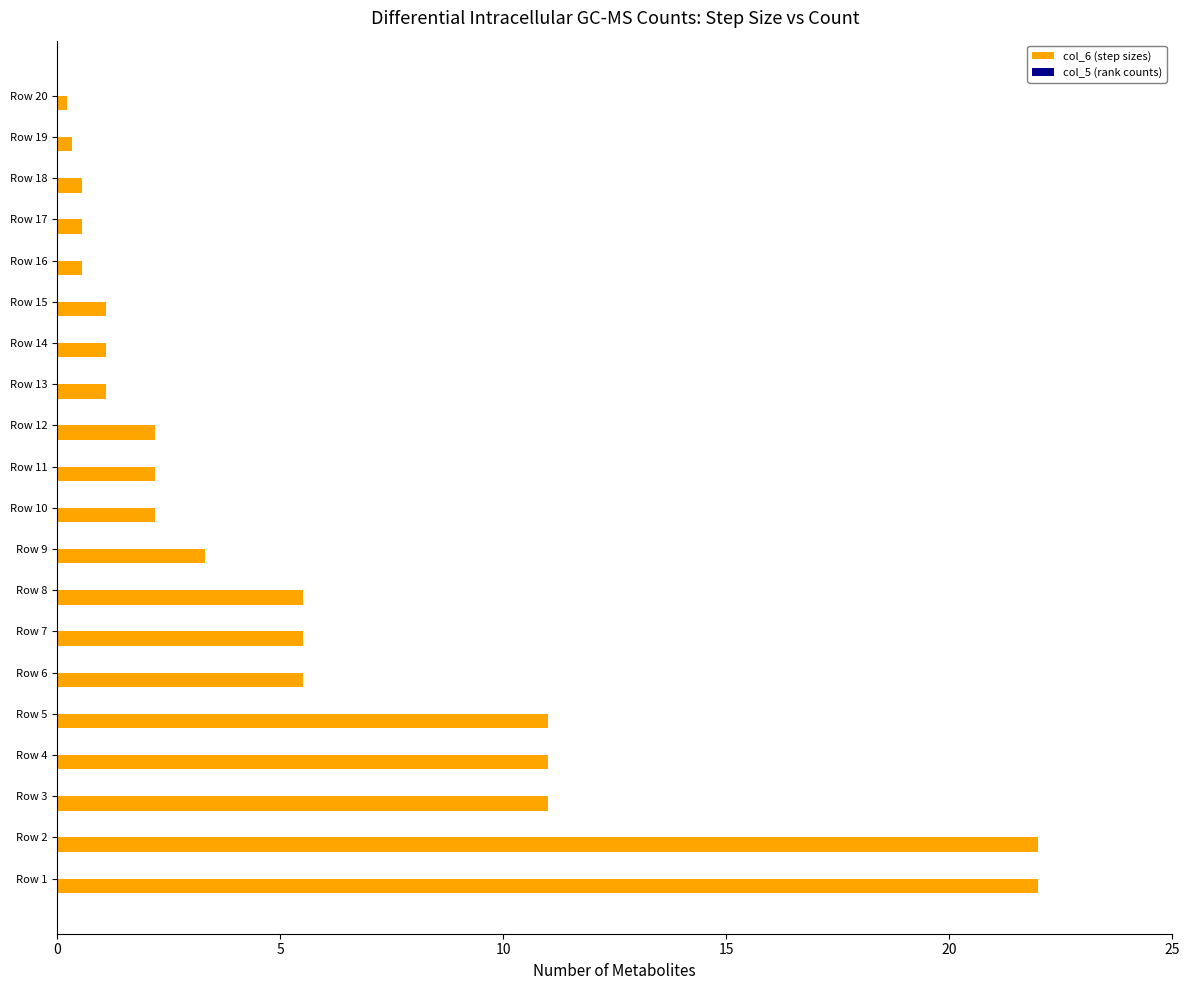

The col_6 (step sizes) series shows 11.0 at Row 3. True or false?

True